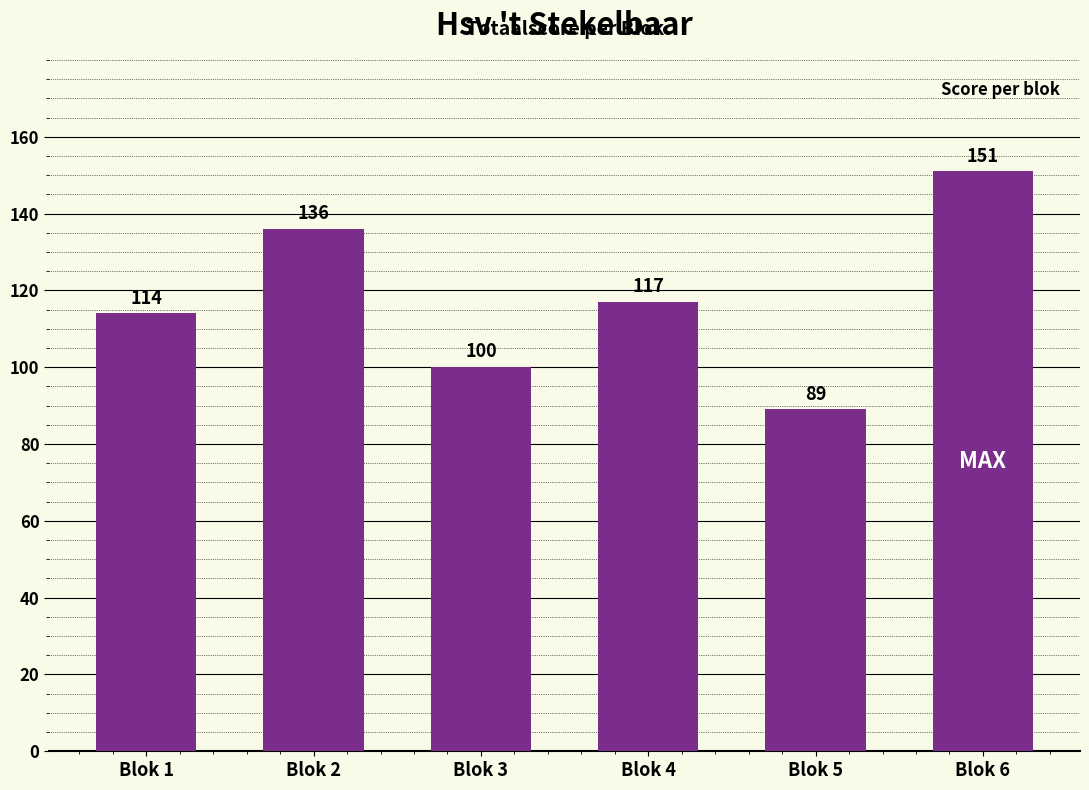

What is the difference between the values at Blok 2 and Blok 4?

19